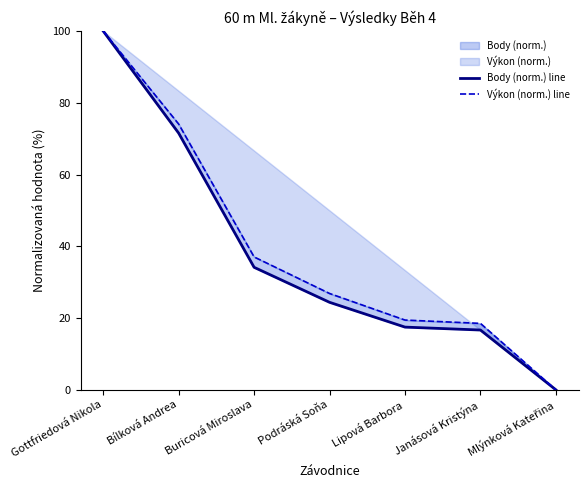

What is the maximum value for Výkon (norm.) line?

100.0